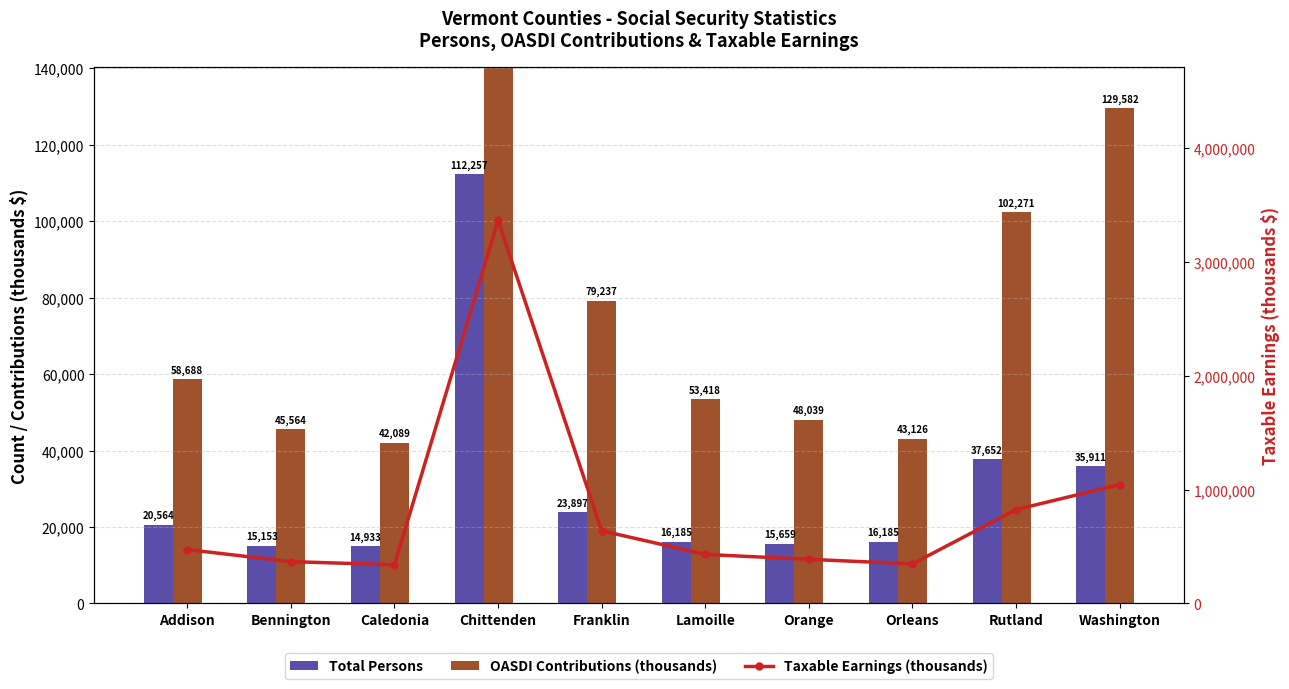

How many series are shown in this chart?

3